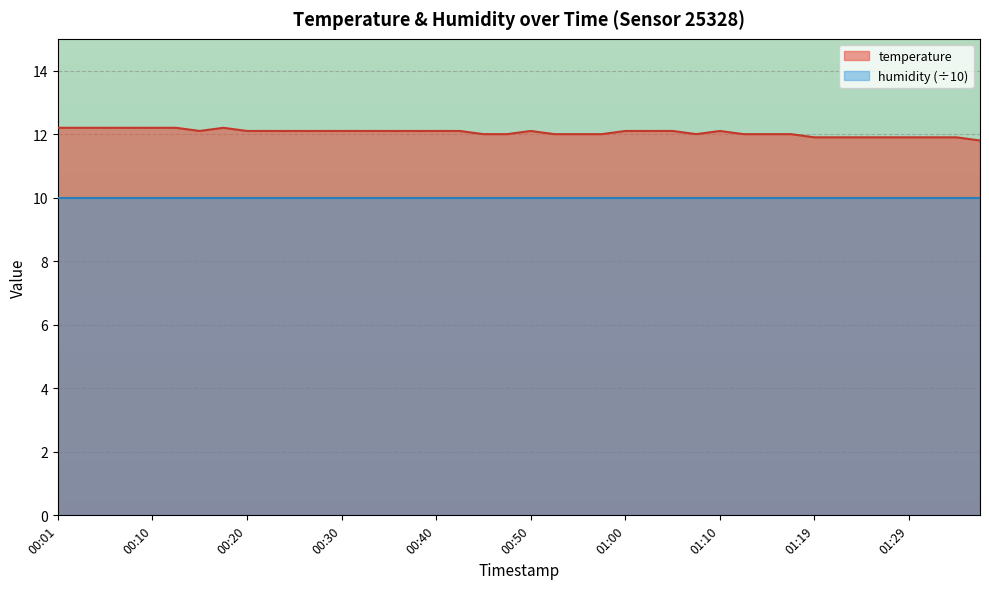

What is the minimum value shown in the chart?

10.0